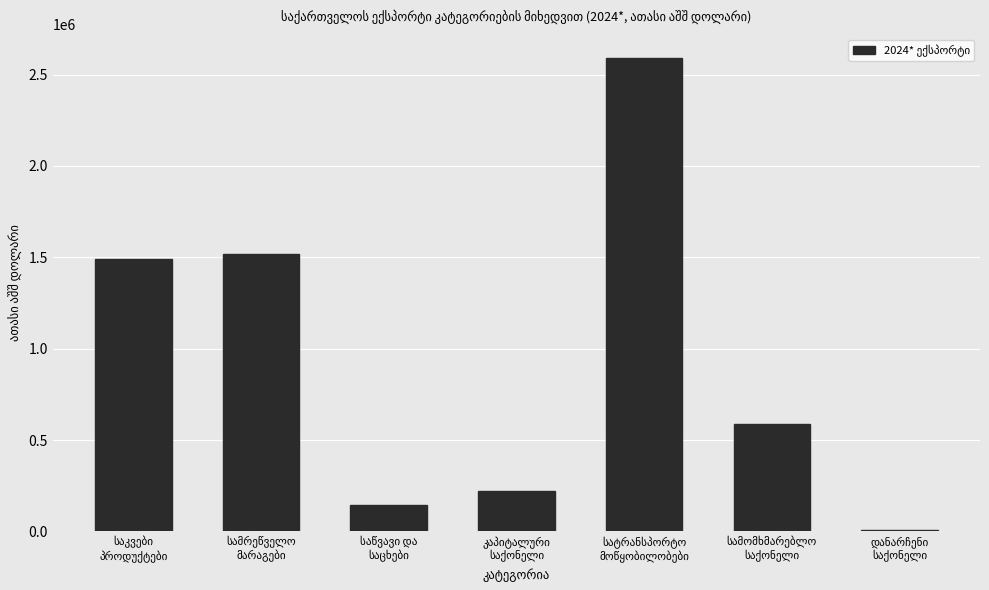

Does the chart contain stacked bars?

No